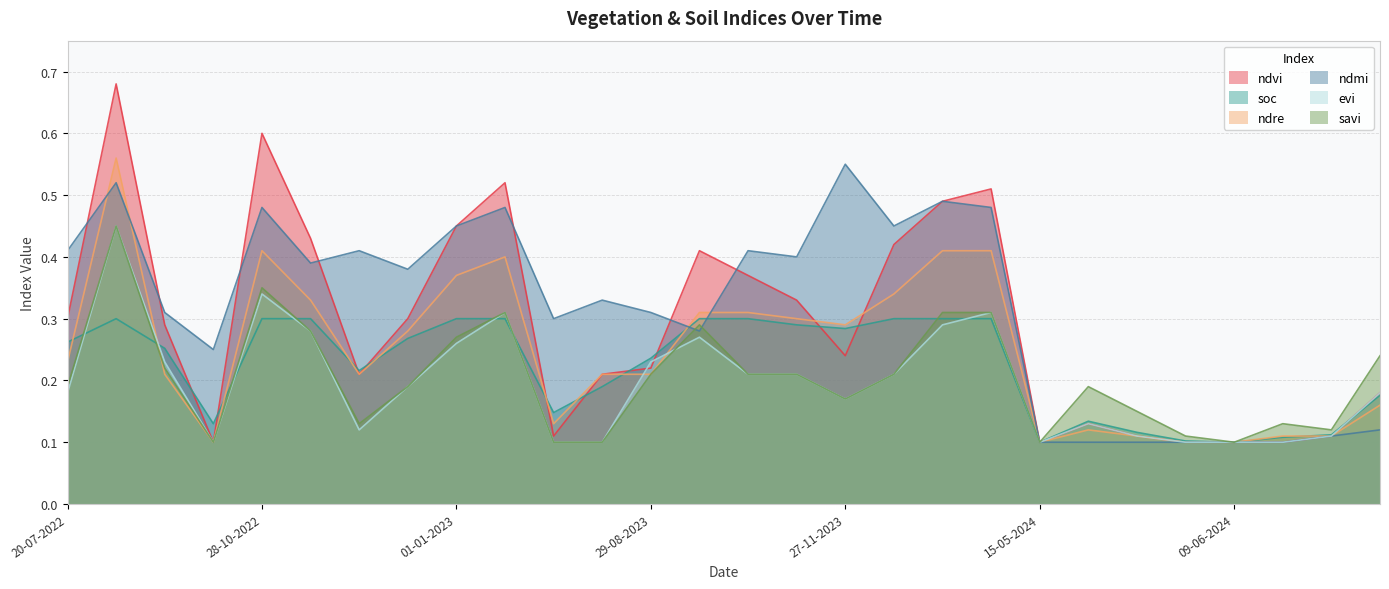

What is the total value across all series at 11-01-2023?

2.3